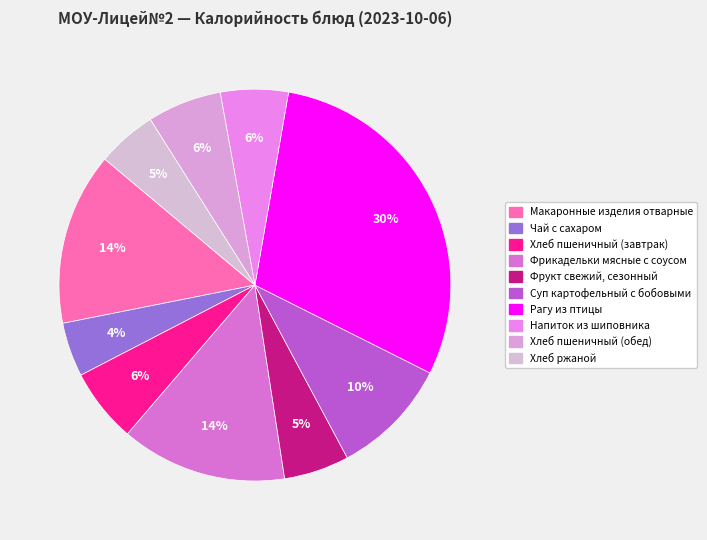

How many slices are in this pie chart?

10